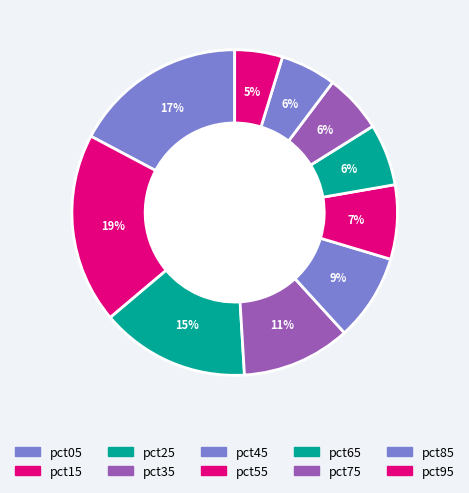

Does pct15 account for over 50% of the chart?

No